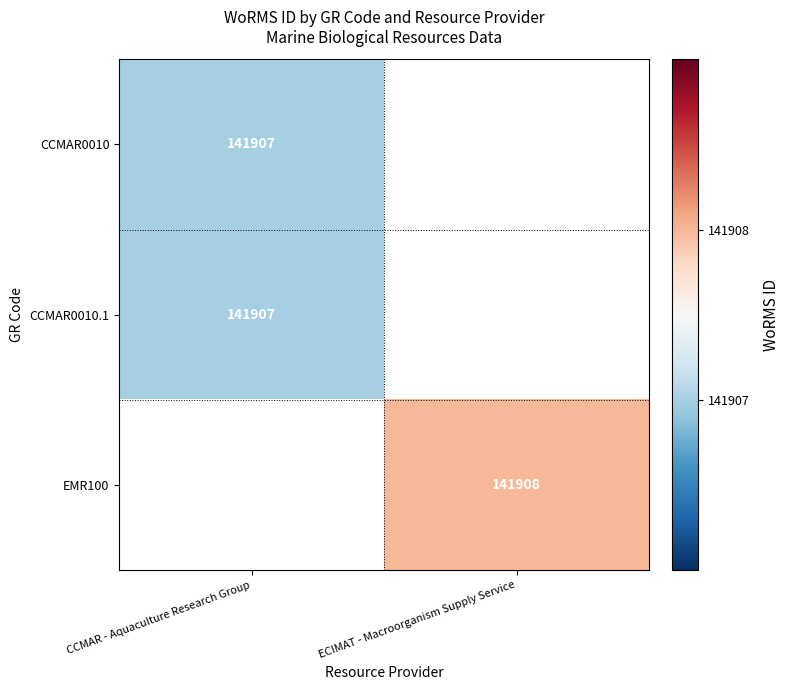

The value of CCMAR0010 at CCMAR - Aquaculture Research Group is 248772. True or false?

False